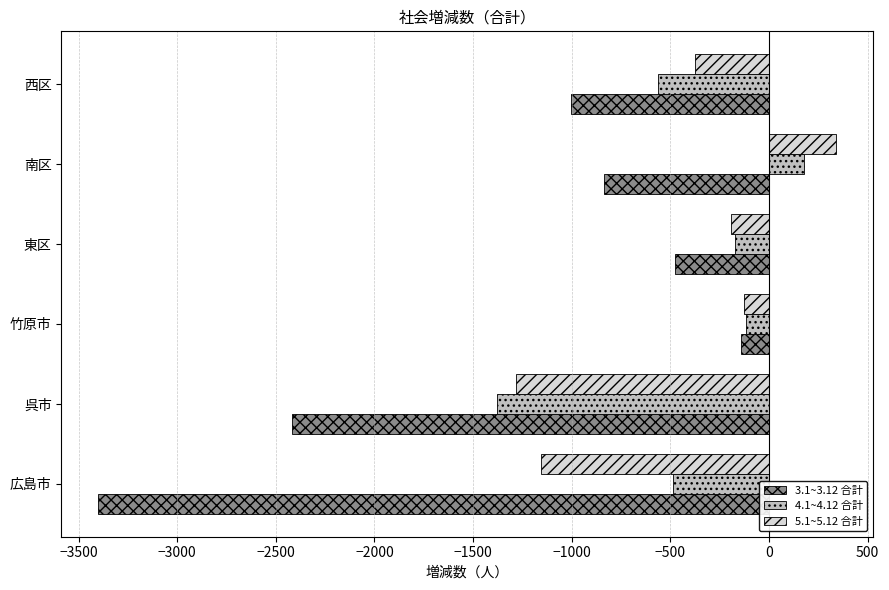

The 5.1~5.12 合計 series shows 548 at 南区. True or false?

False